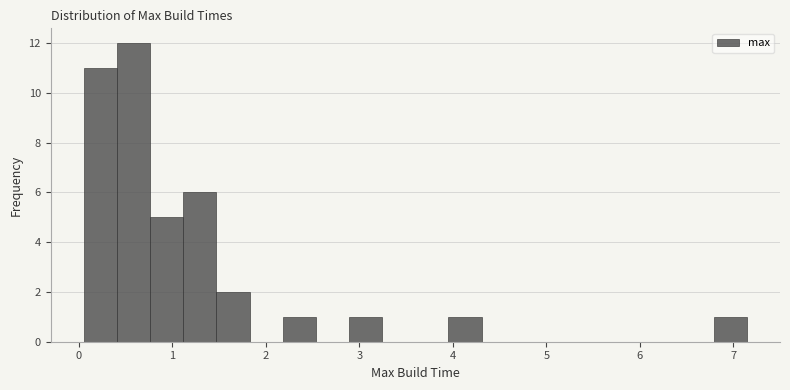

Around what value on the x-axis is the tallest bar? Give the approximate position of its centre, as read against the axis.

0.6